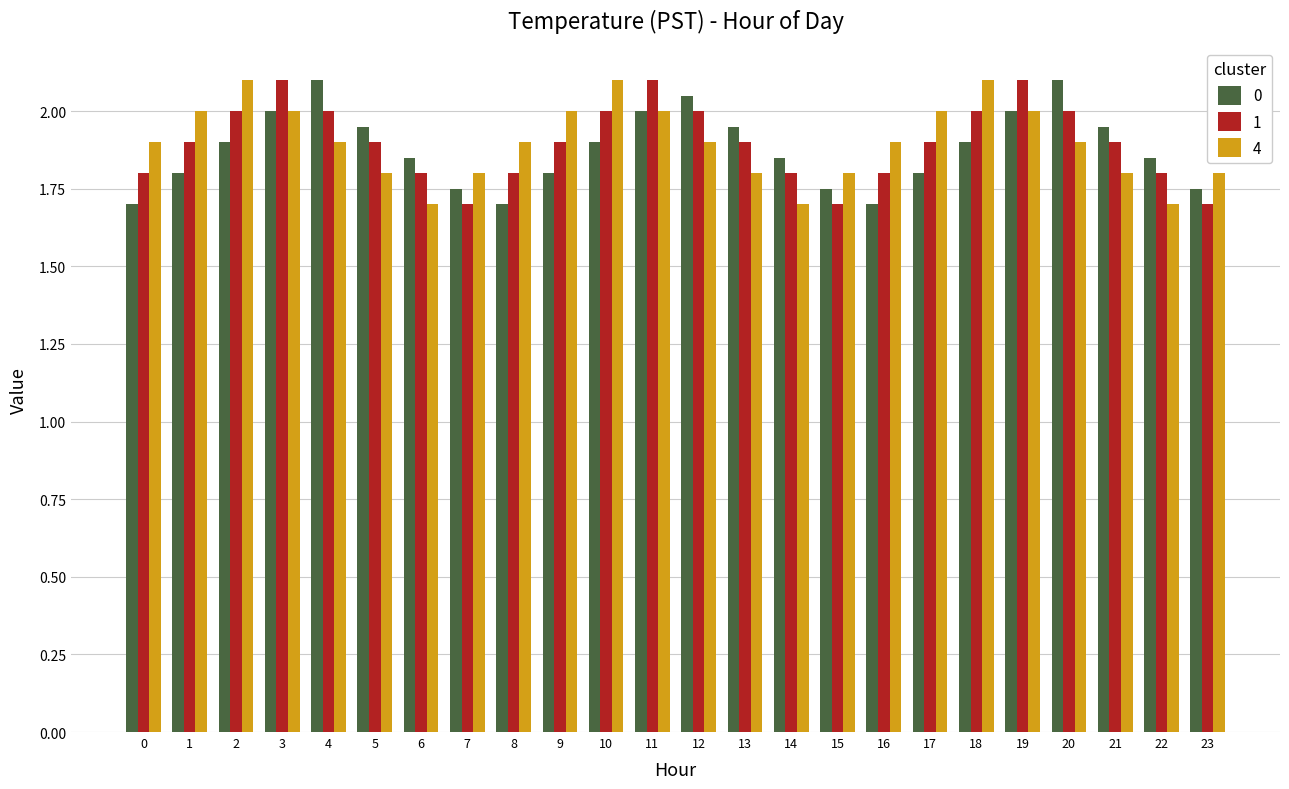

What is the minimum value for 1?

1.7